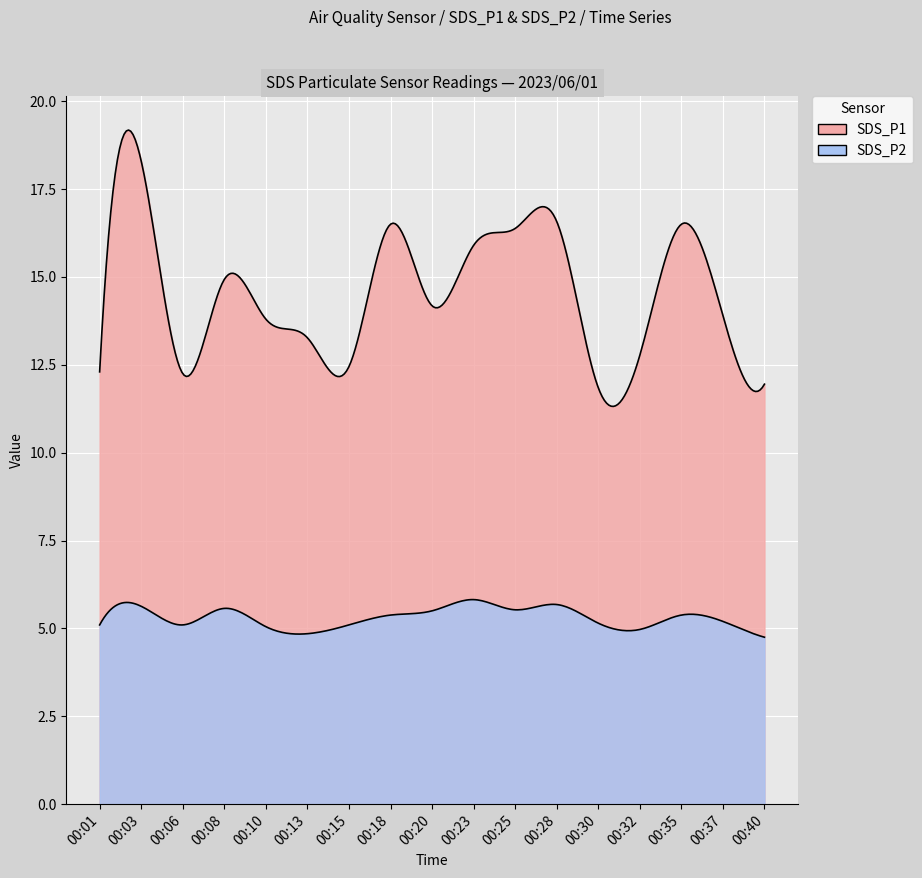

What is the difference between the highest and lowest values at 00:06?

7.2